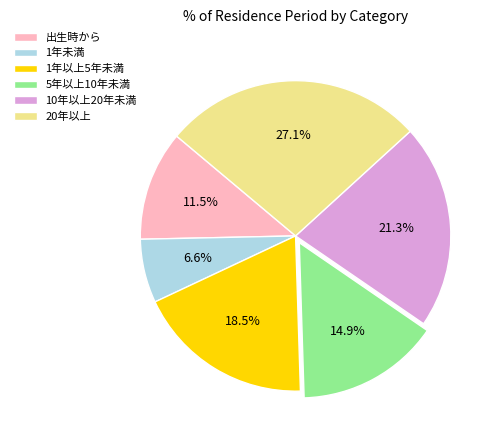

Which slice is the smallest?

1年未満